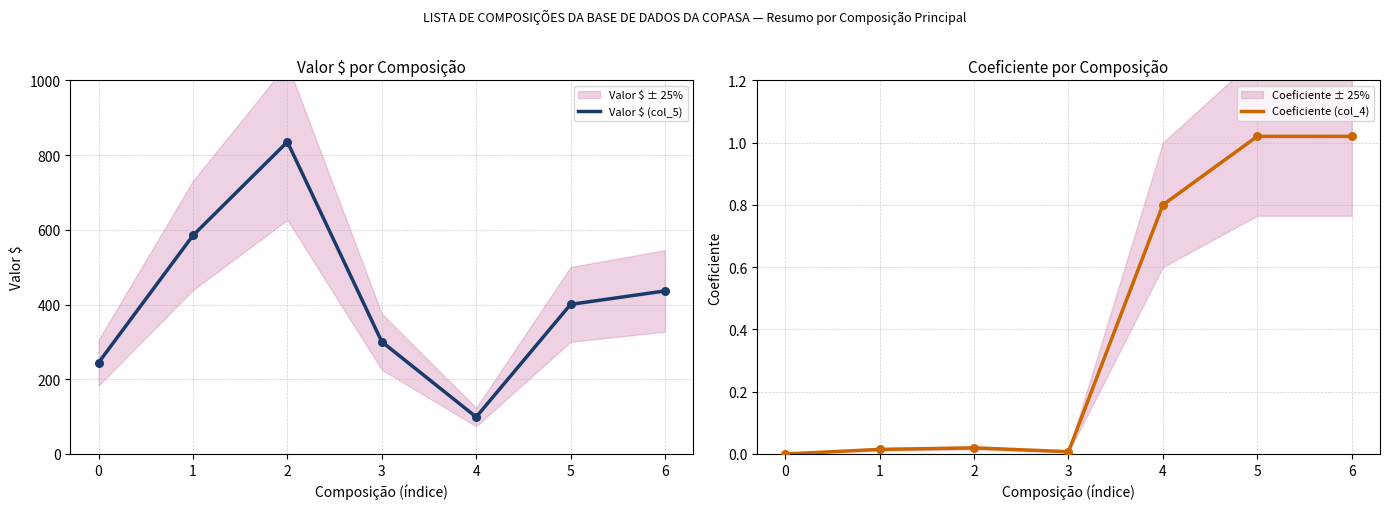

Which series has the widest spread of Y values?

Valor $ (col_5)